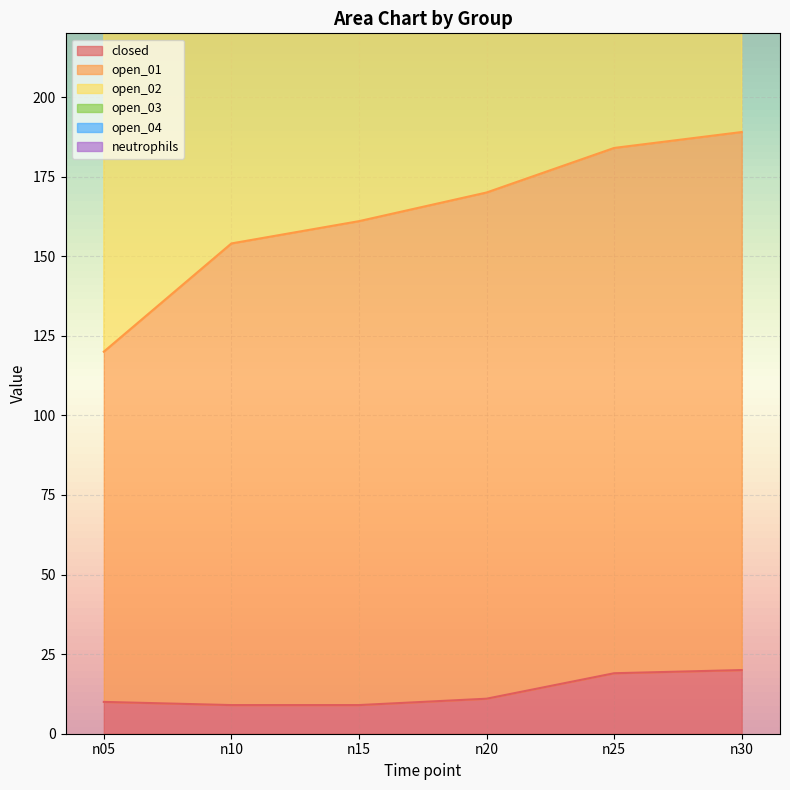

What is the maximum value shown in the chart?

696